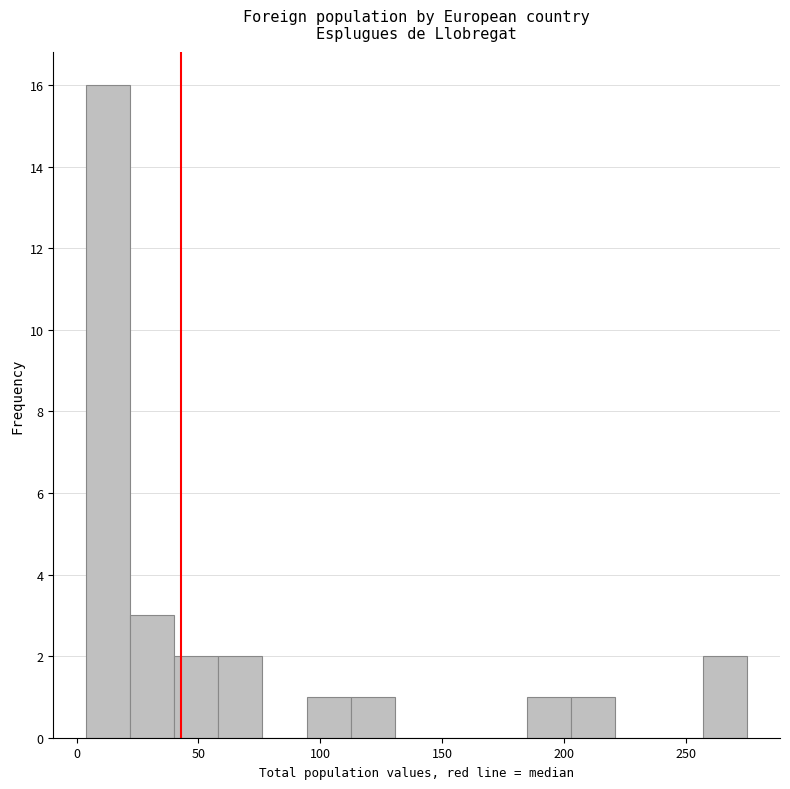

Read against the x-axis, roughly where is the centre of the tallest bar?

15